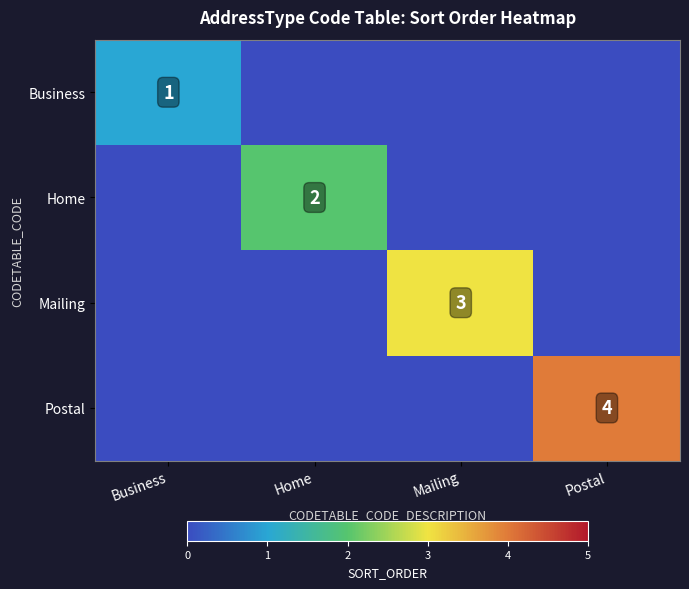

The Mailing series shows 5 at Mailing. True or false?

False